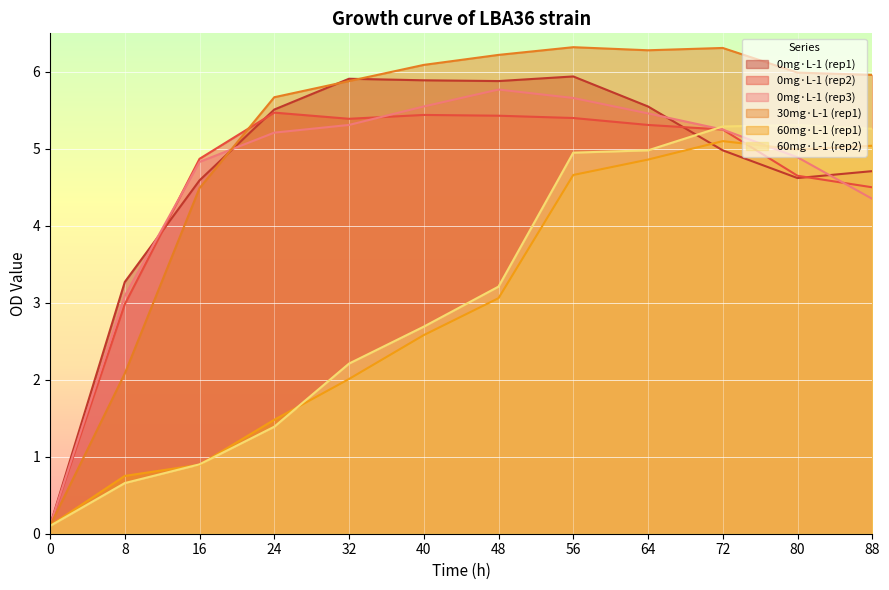

Reading left to right, what are all the values shown in this chart?

0mg·L-1 (rep1): 0.1	3.3	4.6	5.5	5.9	5.9	5.9	5.9	5.5	5.0	4.6	4.7
0mg·L-1 (rep2): 0.1	3.0	4.9	5.5	5.4	5.4	5.4	5.4	5.3	5.2	4.7	4.5
0mg·L-1 (rep3): 0.1	3.1	4.8	5.2	5.3	5.5	5.8	5.7	5.5	5.2	4.9	4.3
30mg·L-1 (rep1): 0.1	2.1	4.5	5.7	5.9	6.1	6.2	6.3	6.3	6.3	6.0	6.0
60mg·L-1 (rep1): 0.1	0.8	0.9	1.5	2.0	2.6	3.1	4.7	4.9	5.1	5.0	5.0
60mg·L-1 (rep2): 0.1	0.7	0.9	1.4	2.2	2.7	3.2	5.0	5.0	5.3	5.3	5.3